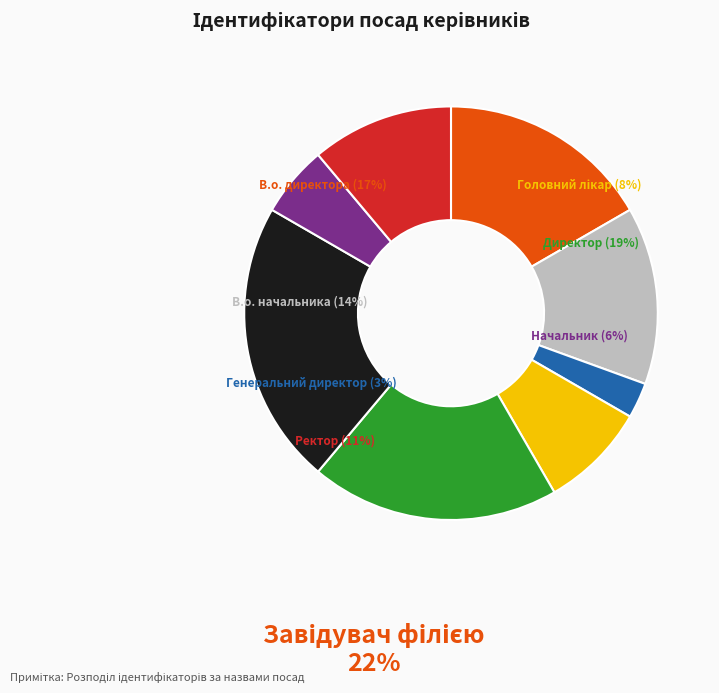

Is it true that Начальник is 6% of the pie?

True